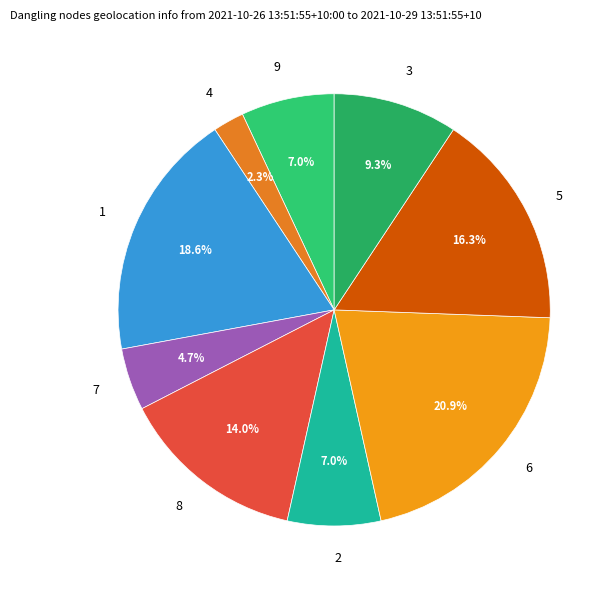

To the nearest percent, what portion does 8 represent?

14%